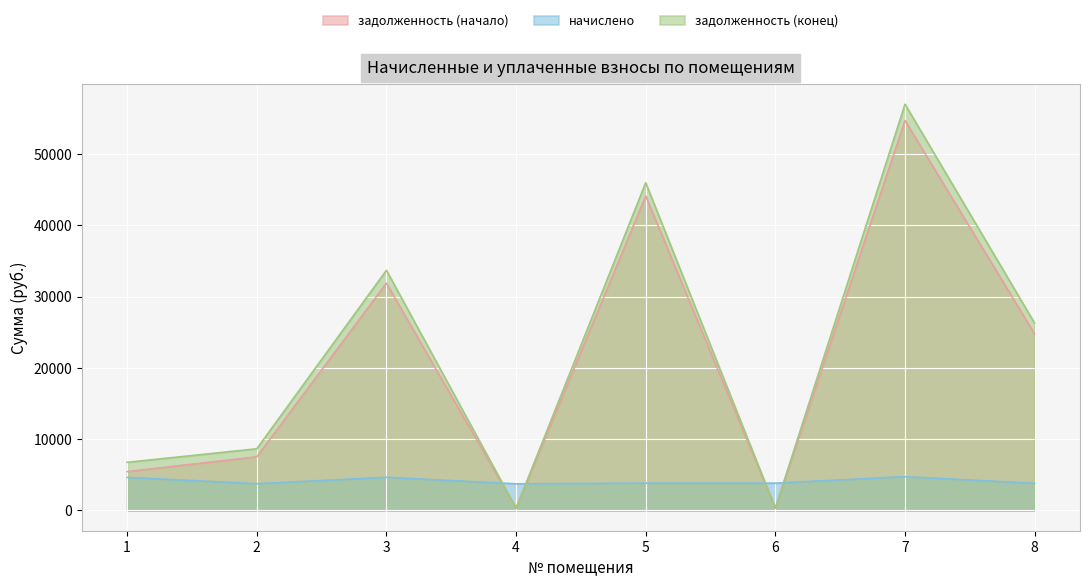

Reading left to right, extract all data points from this chart.

задолженность (начало): 5447.5	7519.6	31886.2	310.7	44127.4	318.4	54704.8	24767.6
начислено: 4635.2	3747.1	4644.5	3728.5	3821.0	3821.0	4737.0	3793.3
задолженность (конец): 6747.5	8647.2	33689.4	310.7	45970.2	318.4	56989.4	26270.8